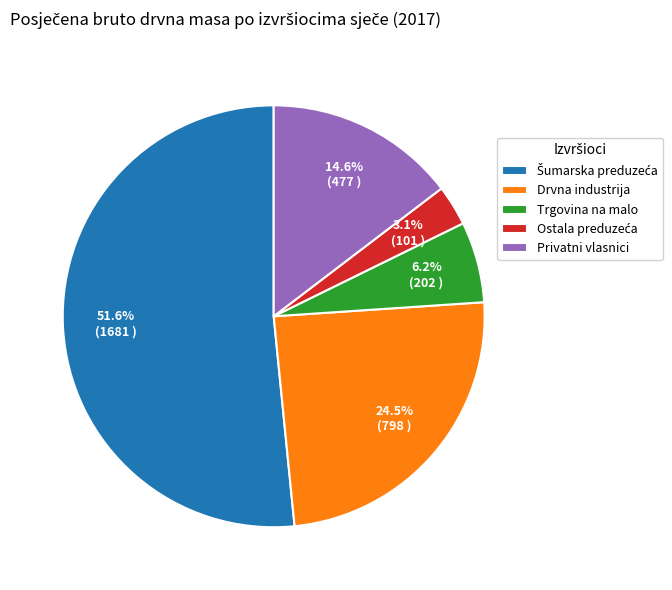

Count the number of slices in the pie.

5